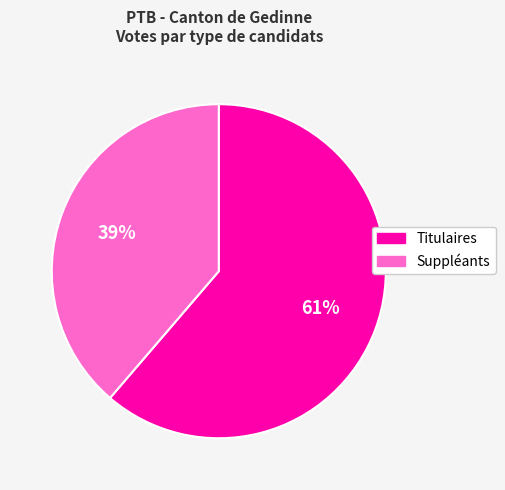

The Suppléants slice represents 39% of the pie. True or false?

True